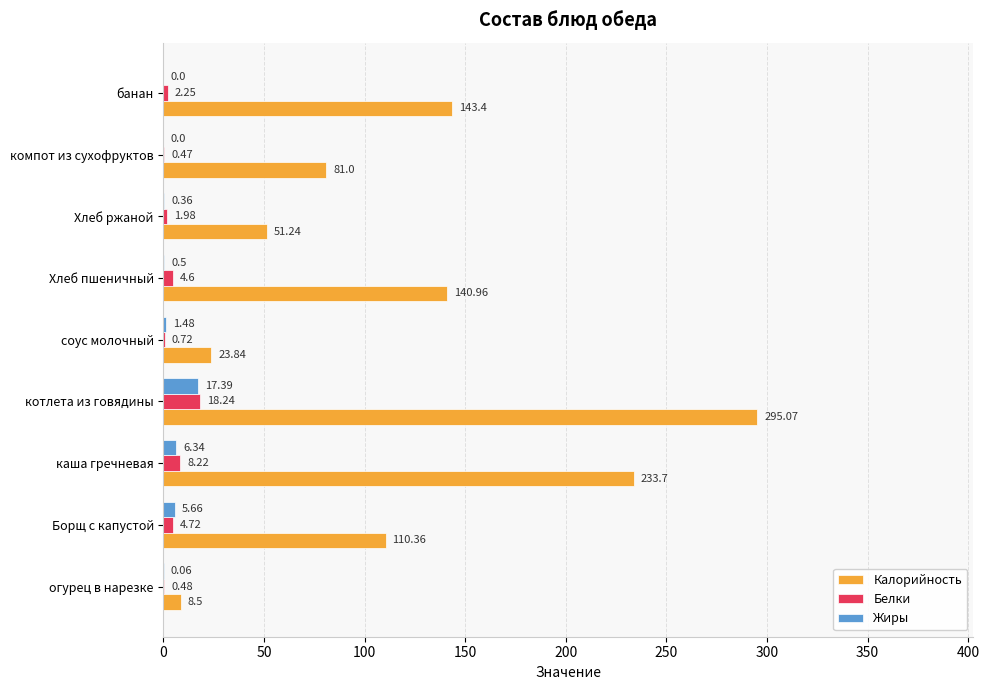

Which category has the highest value in the Калорийность series?

котлета из говядины